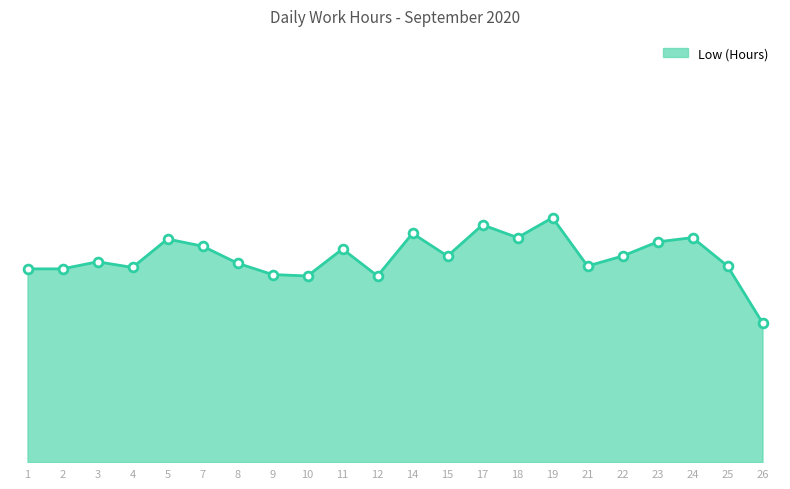

What is the ratio of the value at 1 to the value at 25?

1.0